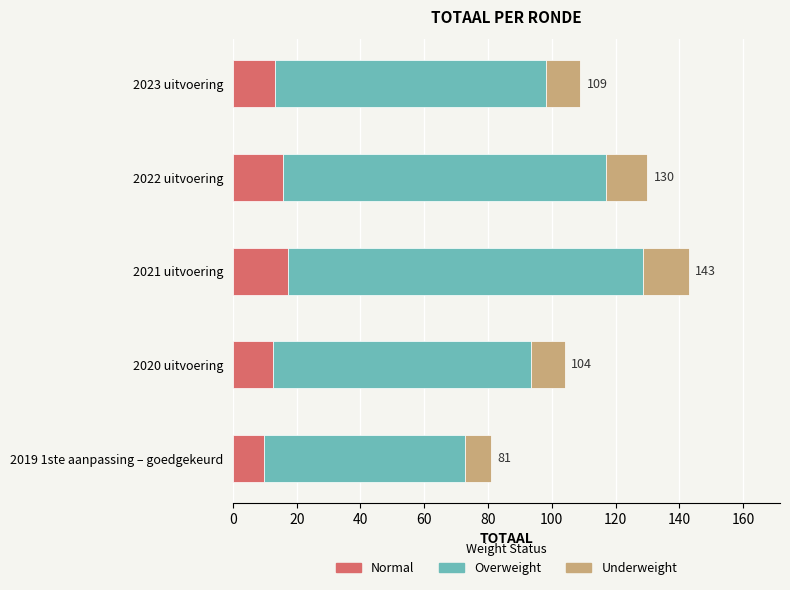

What is the sum of all Normal values?

68.0